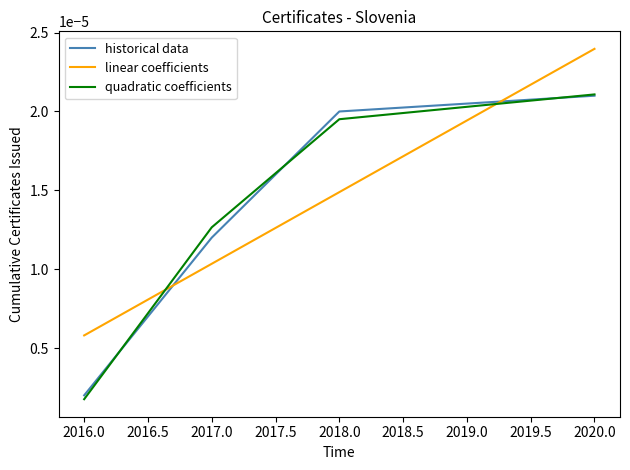

Which series has the widest spread of values?

quadratic coefficients